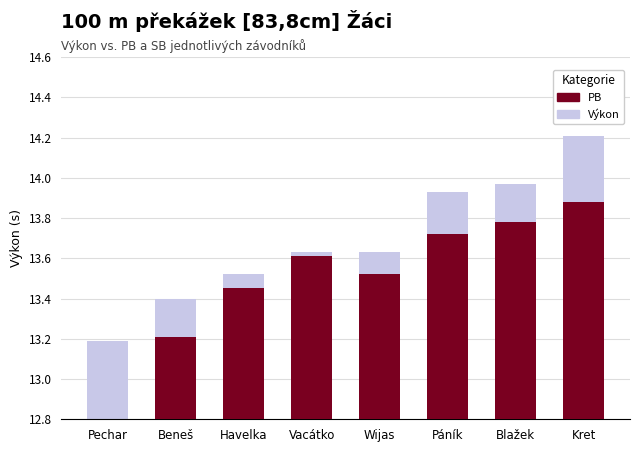

Which label corresponds to the smallest value in the chart?

Pechar